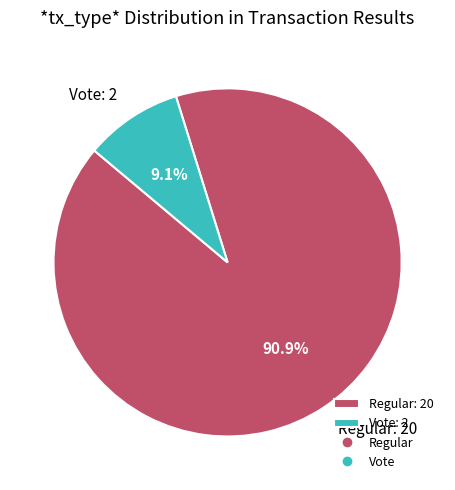

Between Regular: 20 and Vote: 2, which is larger?

Regular: 20